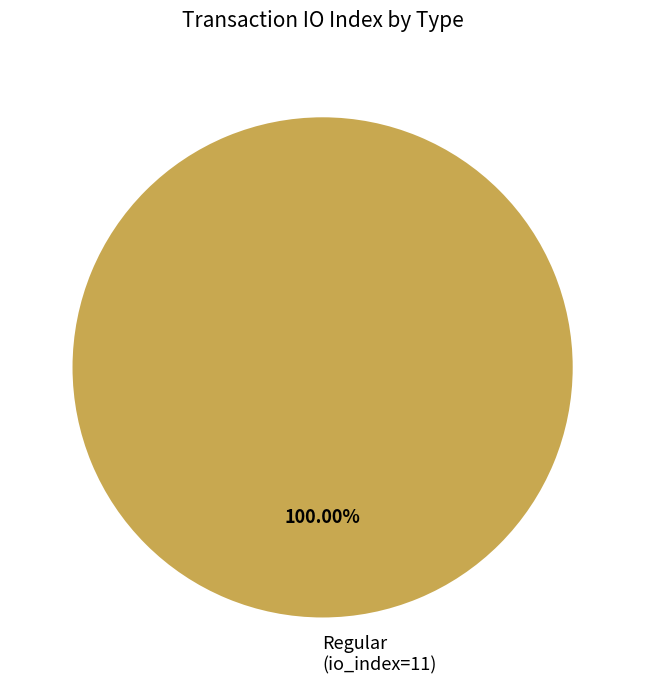

Does Regular (io_index=11) account for over 50% of the chart?

Yes